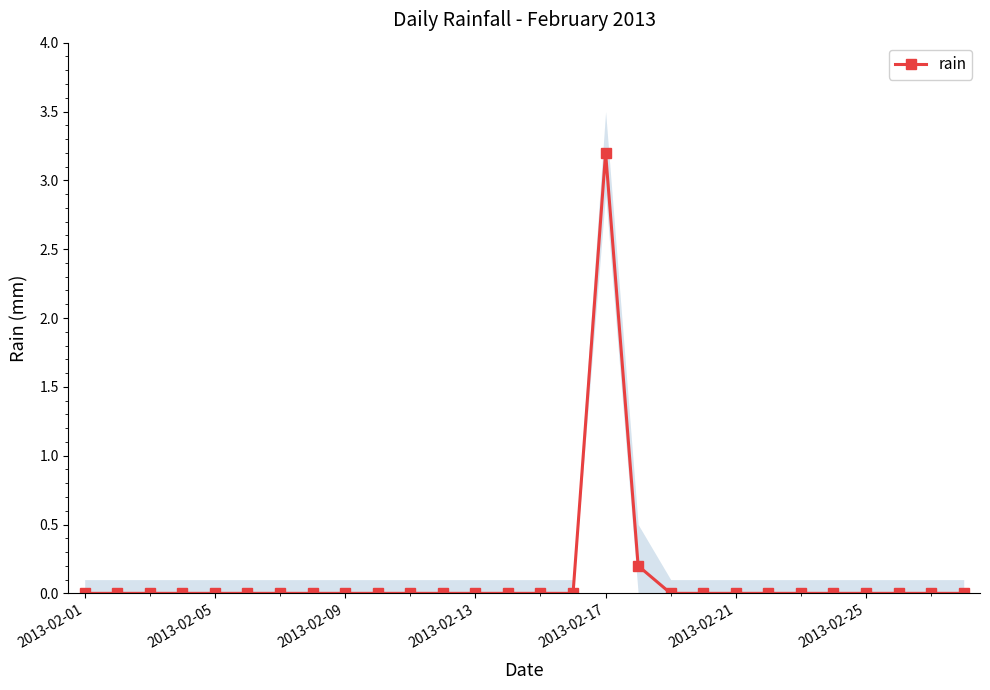

Which category has the highest value in the rain series?

2013-02-17